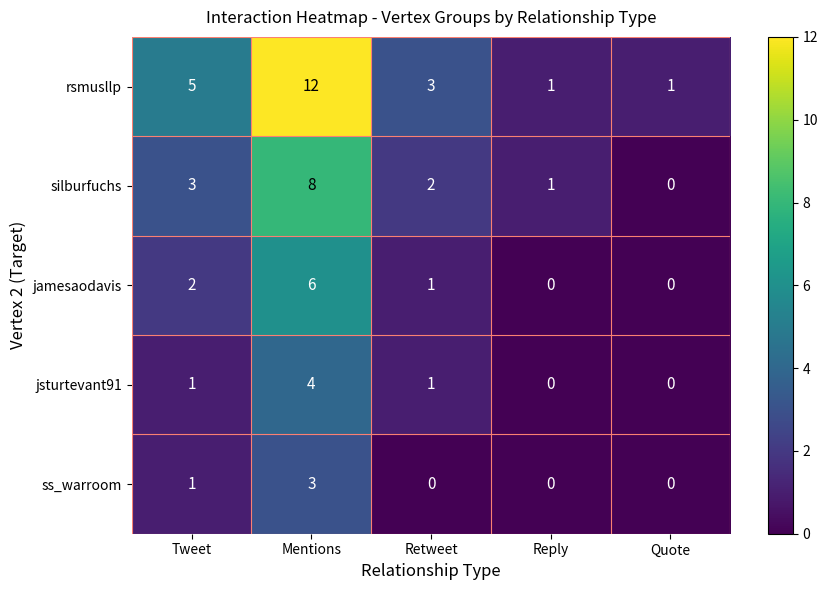

Between Reply and Quote, which series saw the biggest shift?

silburfuchs